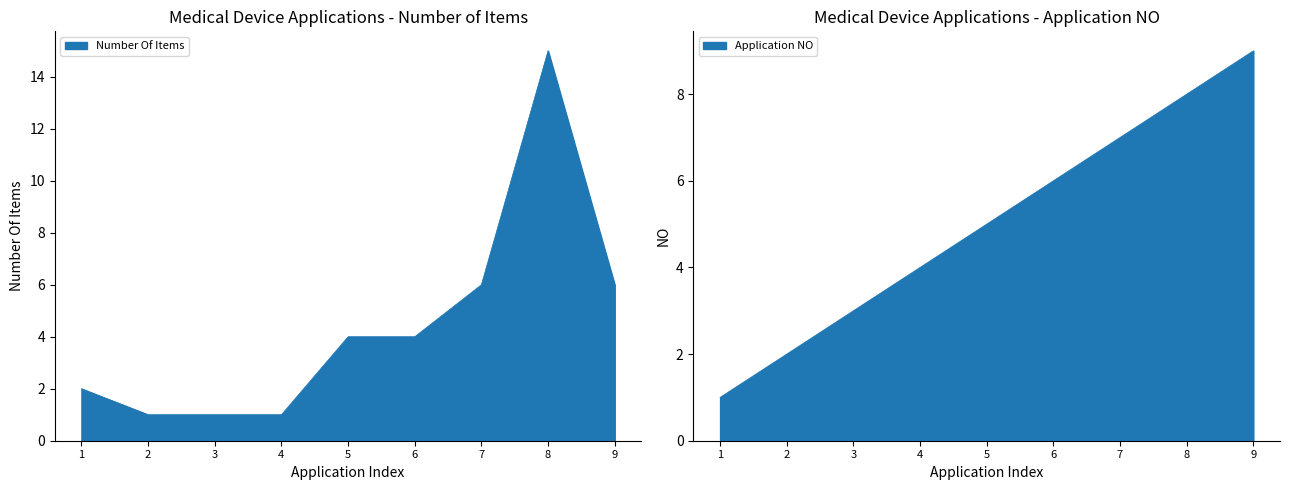

What is the difference between the NO values at 2 and 8?

6